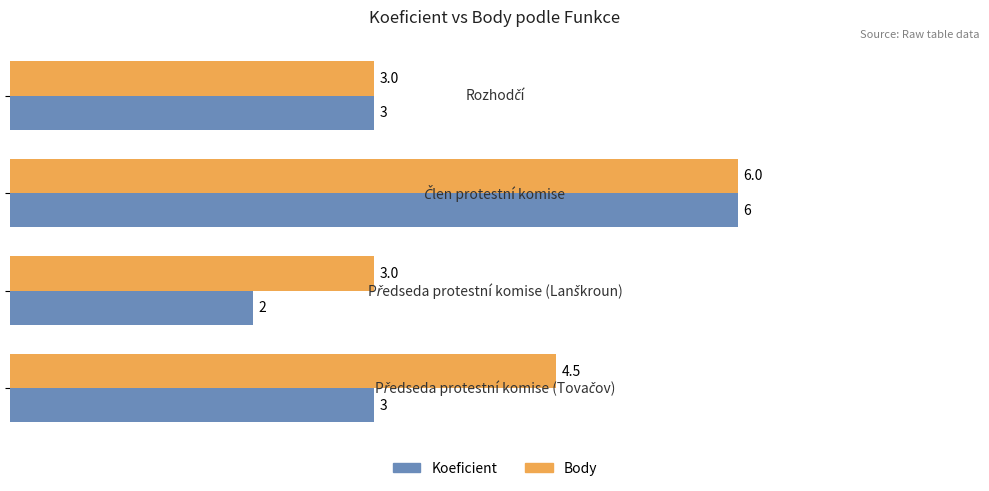

List the series in order of their overall mean, highest first.

Body, Koeficient